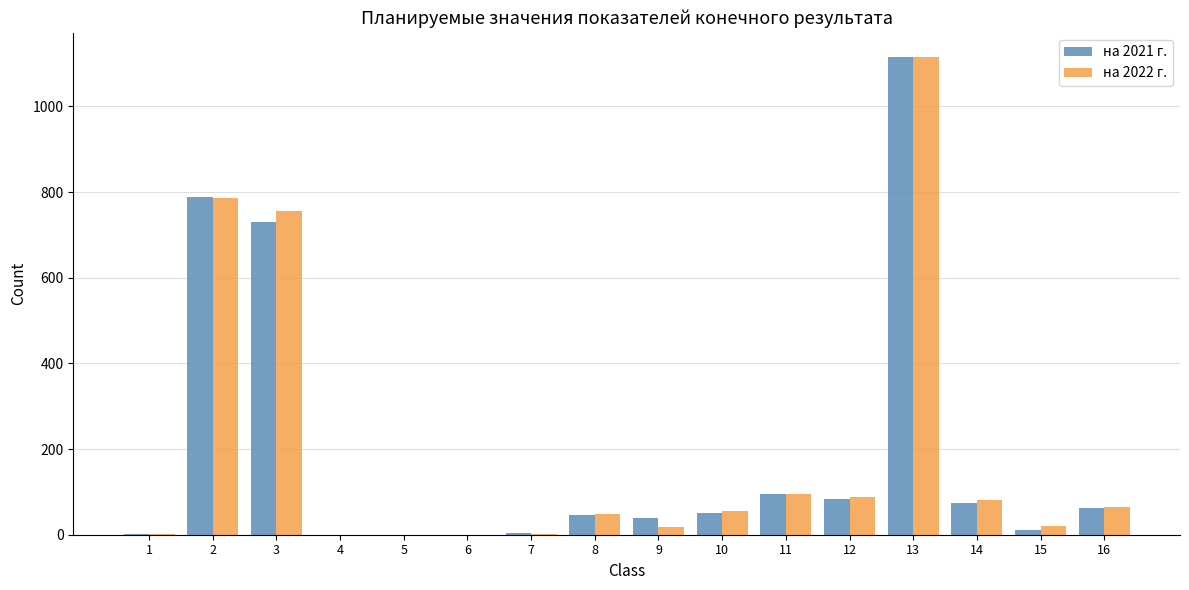

How many categories are shown in the chart?

16